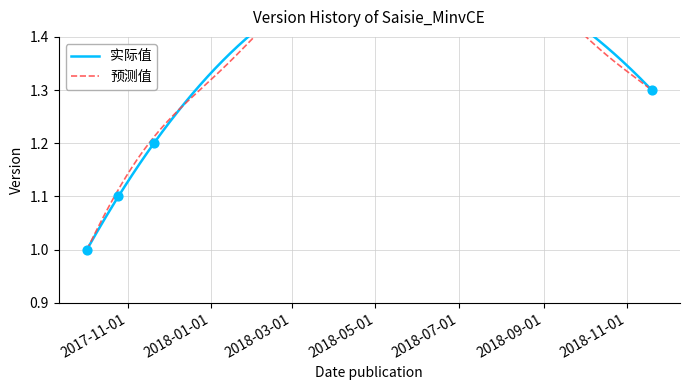

Approximately how many times larger is the value at 2017-11-20 compared to 2017-10-25?

1.1